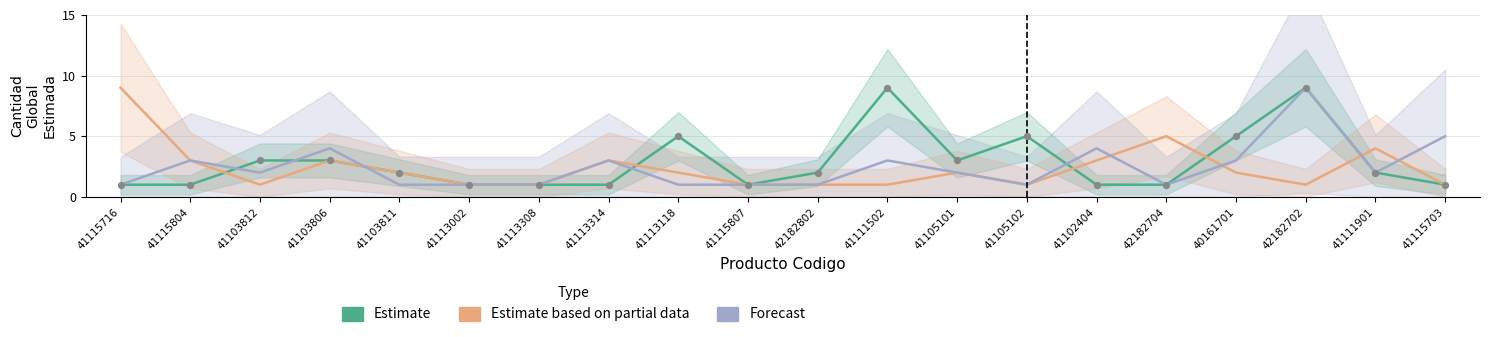

Which series has the largest Y range (max minus min)?

Estimate